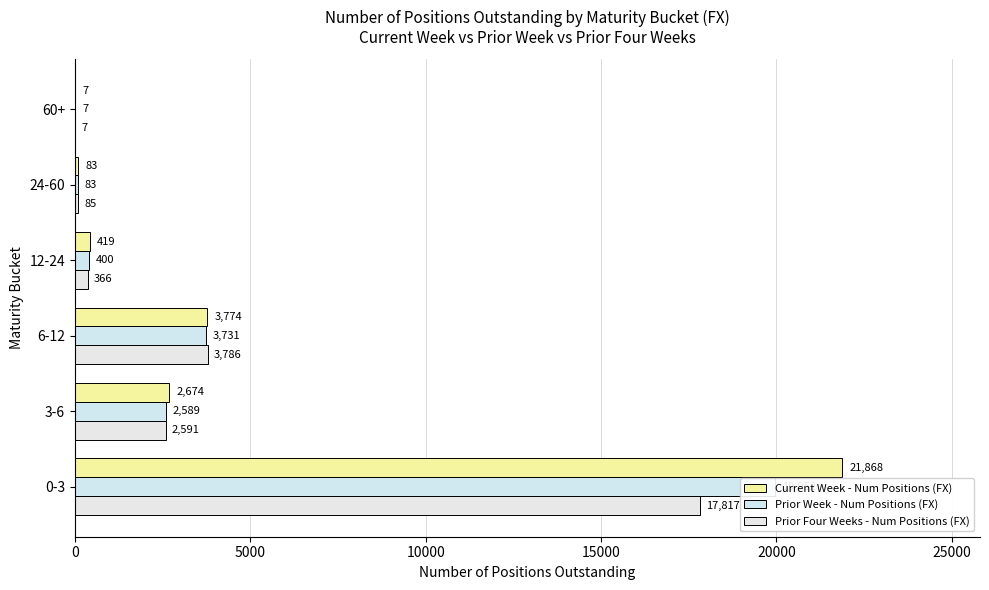

At how many categories does at least one series exceed 4420?

1